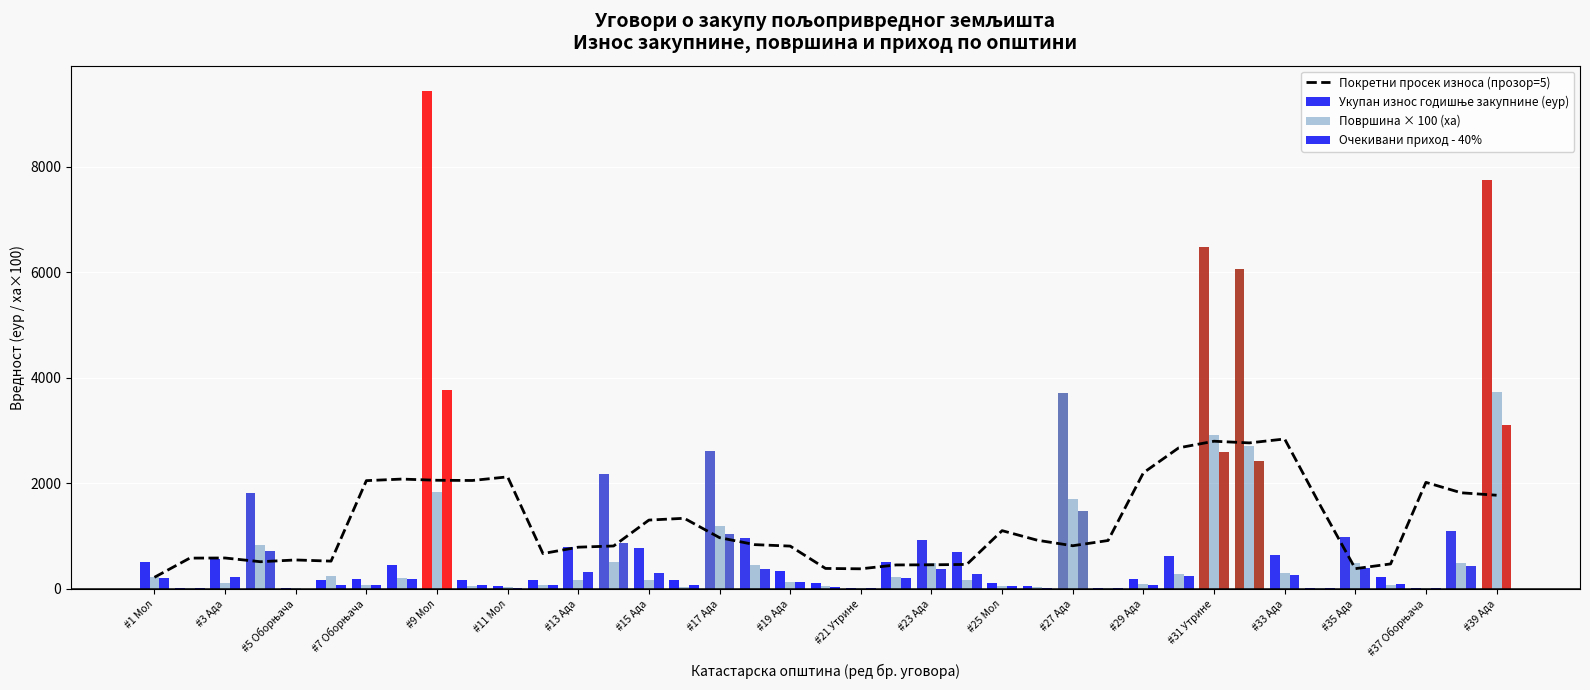

Which series has the largest total across all categories?

Укупан износ годишње закупнине (еур)